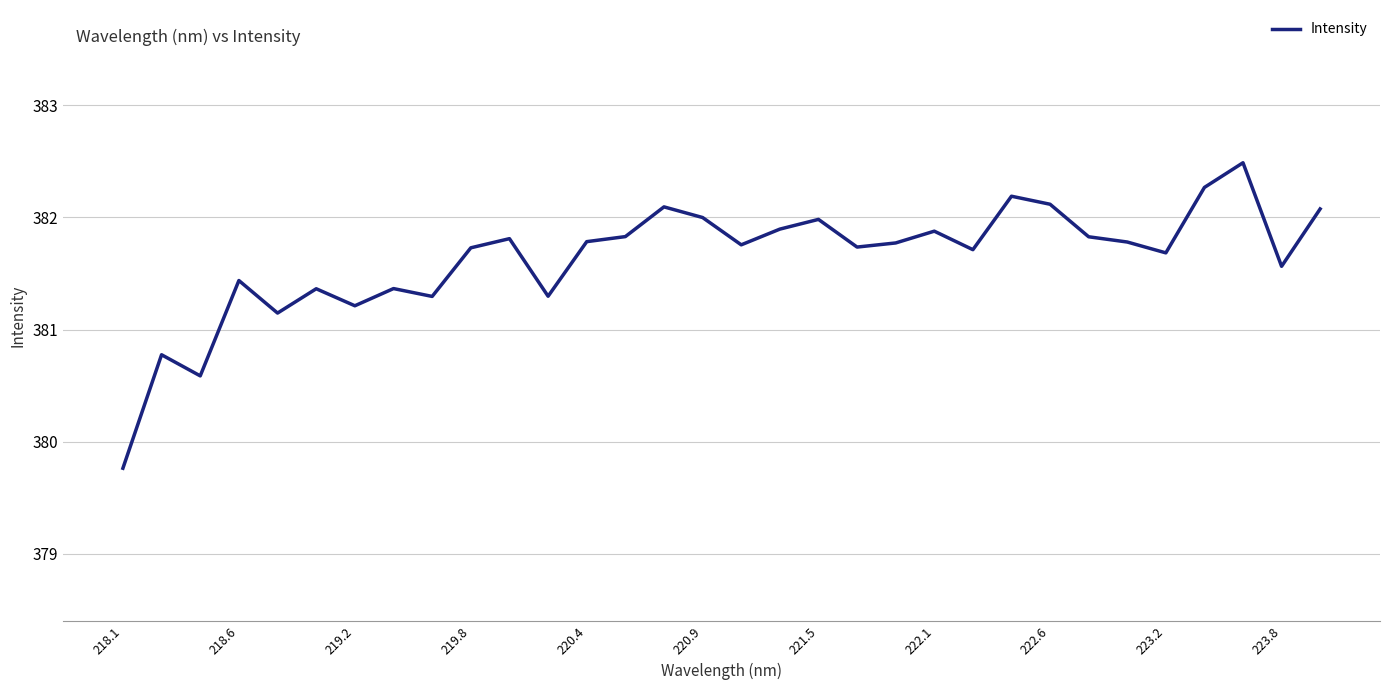

What is the smallest value displayed?

379.8